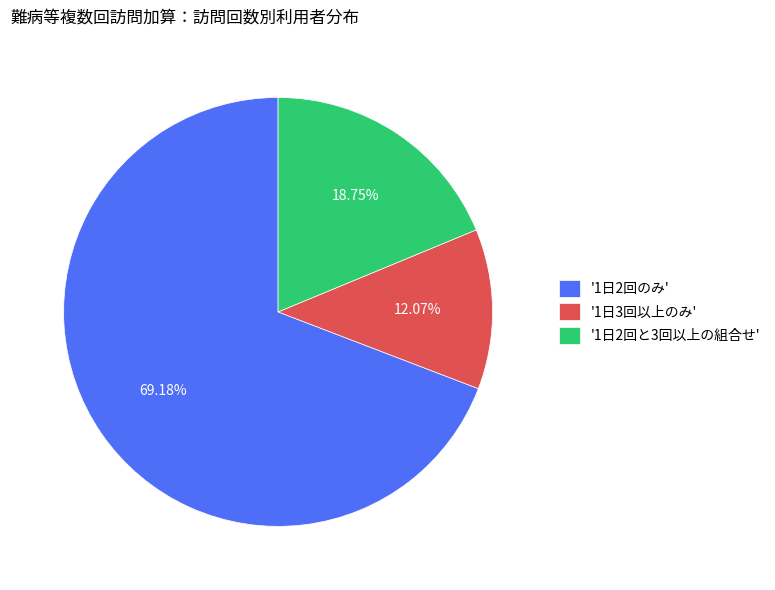

Does any single category account for the majority?

Yes